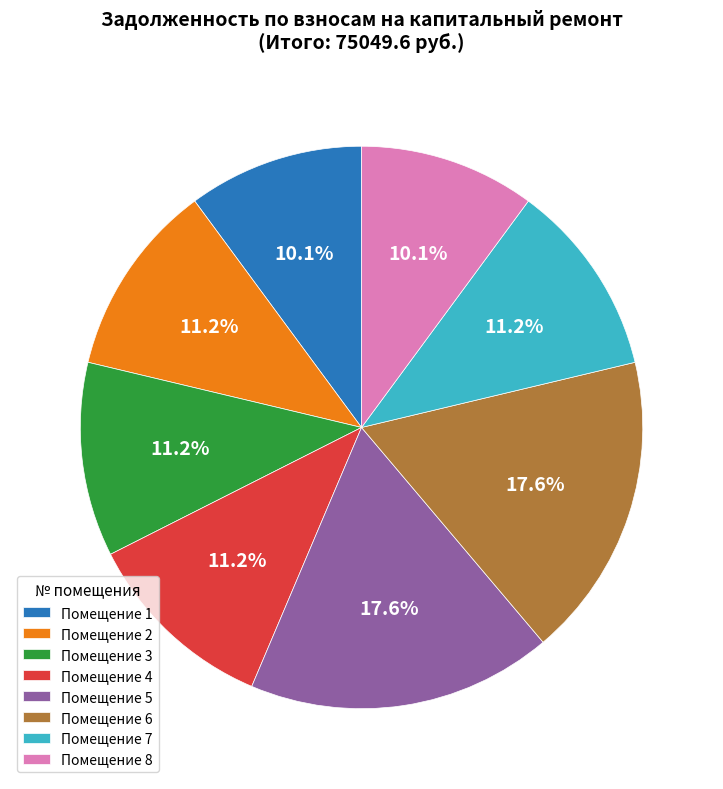

What is the ratio of the value at Помещение 7 to the value at Помещение 8?

1.1